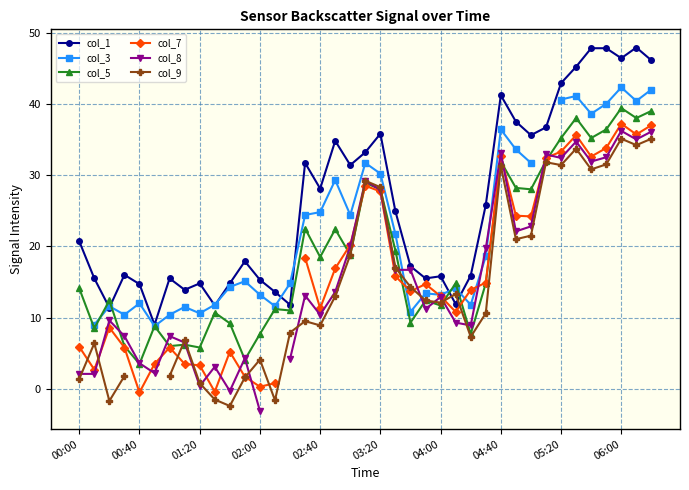

What is the minimum value shown in the chart?

-3.1